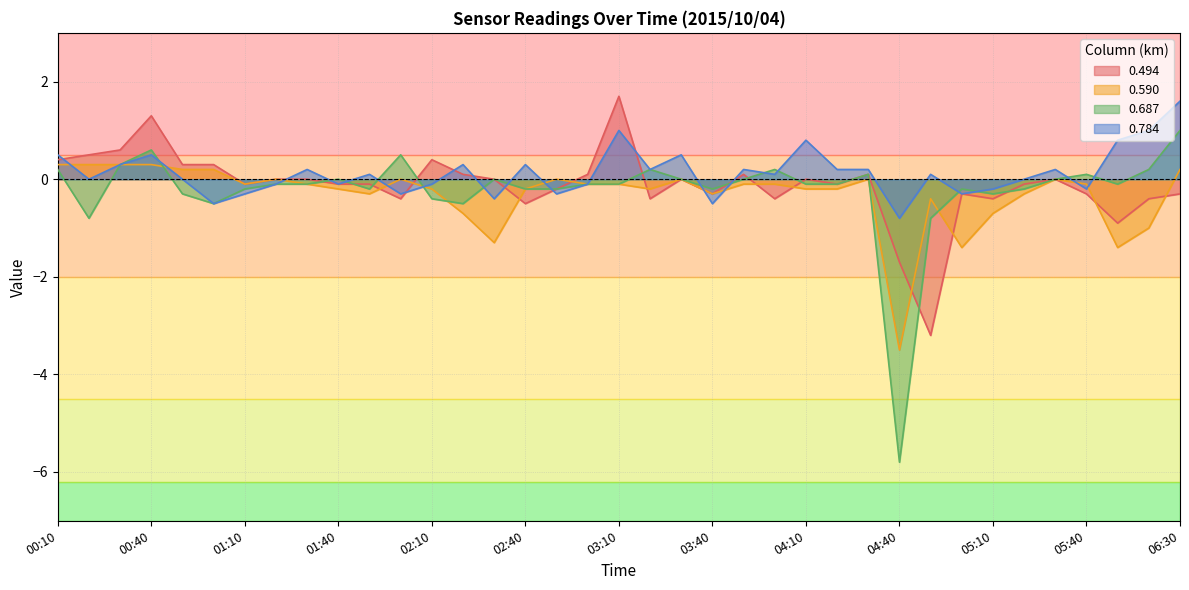

Reading left to right, what are all the values shown in this chart?

0.494: 00:10=0.4	00:20=0.5	00:30=0.6	00:40=1.3	00:50=0.3	01:00=0.3	01:10=-0.1	01:20=-0.0	01:30=-0.0	01:40=-0.1	01:50=-0.1	02:00=-0.4	02:10=0.4	02:20=0.1	02:30=0.0	02:40=-0.5	02:50=-0.2	03:00=0.1	03:10=1.7	03:20=-0.4	03:30=0.0	03:40=-0.3	03:50=0.1	04:00=-0.4	04:10=0.0	04:20=-0.1	04:30=0.1	04:40=-1.7	04:50=-3.2	05:00=-0.3	05:10=-0.4	05:20=-0.1	05:30=0.0	05:40=-0.3	05:50=-0.9	06:10=-0.4	06:30=-0.3
0.590: 00:10=0.3	00:20=0.3	00:30=0.3	00:40=0.3	00:50=0.2	01:00=0.2	01:10=-0.1	01:20=-0.0	01:30=-0.1	01:40=-0.2	01:50=-0.3	02:00=0.0	02:10=-0.2	02:20=-0.7	02:30=-1.3	02:40=-0.2	02:50=-0.0	03:00=-0.1	03:10=-0.1	03:20=-0.2	03:30=-0.0	03:40=-0.3	03:50=-0.1	04:00=-0.1	04:10=-0.2	04:20=-0.2	04:30=0.0	04:40=-3.5	04:50=-0.4	05:00=-1.4	05:10=-0.7	05:20=-0.3	05:30=0.0	05:40=-0.1	05:50=-1.4	06:10=-1.0	06:30=0.2
0.687: 00:10=0.2	00:20=-0.8	00:30=0.3	00:40=0.6	00:50=-0.3	01:00=-0.5	01:10=-0.2	01:20=-0.1	01:30=-0.1	01:40=0.0	01:50=-0.2	02:00=0.5	02:10=-0.4	02:20=-0.5	02:30=0.0	02:40=-0.2	02:50=-0.2	03:00=-0.1	03:10=-0.1	03:20=0.2	03:30=0.0	03:40=-0.2	03:50=0.0	04:00=0.2	04:10=-0.1	04:20=-0.1	04:30=0.1	04:40=-5.8	04:50=-0.8	05:00=-0.2	05:10=-0.3	05:20=-0.2	05:30=0.0	05:40=0.1	05:50=-0.1	06:10=0.2	06:30=1.0
0.784: 00:10=0.5	00:20=0.0	00:30=0.3	00:40=0.5	00:50=0.0	01:00=-0.5	01:10=-0.3	01:20=-0.1	01:30=0.2	01:40=-0.1	01:50=0.1	02:00=-0.3	02:10=-0.1	02:20=0.3	02:30=-0.4	02:40=0.3	02:50=-0.3	03:00=-0.1	03:10=1.0	03:20=0.2	03:30=0.5	03:40=-0.5	03:50=0.2	04:00=0.1	04:10=0.8	04:20=0.2	04:30=0.2	04:40=-0.8	04:50=0.1	05:00=-0.3	05:10=-0.2	05:20=0.0	05:30=0.2	05:40=-0.2	05:50=0.8	06:10=1.0	06:30=1.6